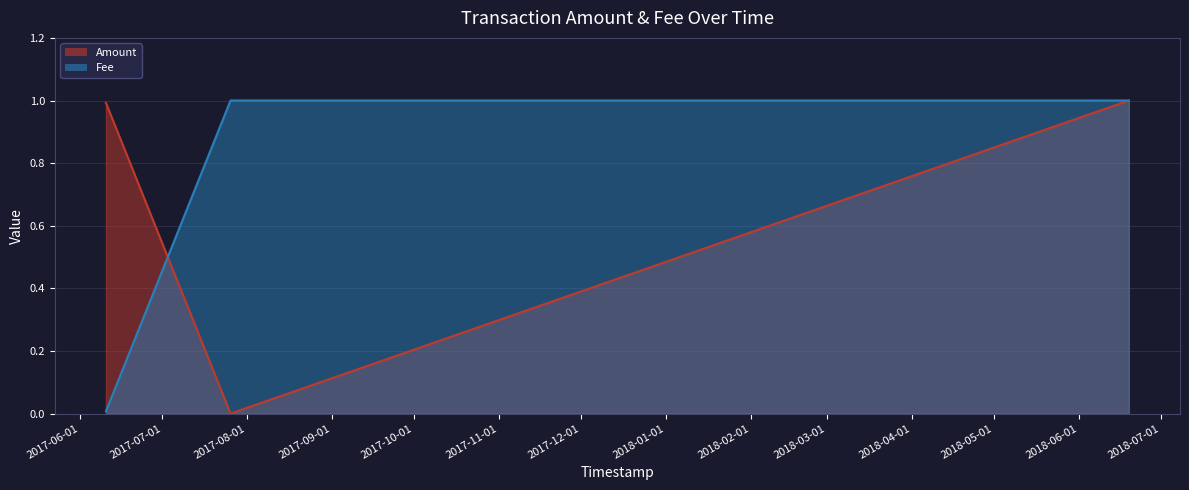

Reading left to right, transcribe all the data shown in this chart.

Amount: 1.0	0.0	1.0
Fee: 0.0	1.0	1.0